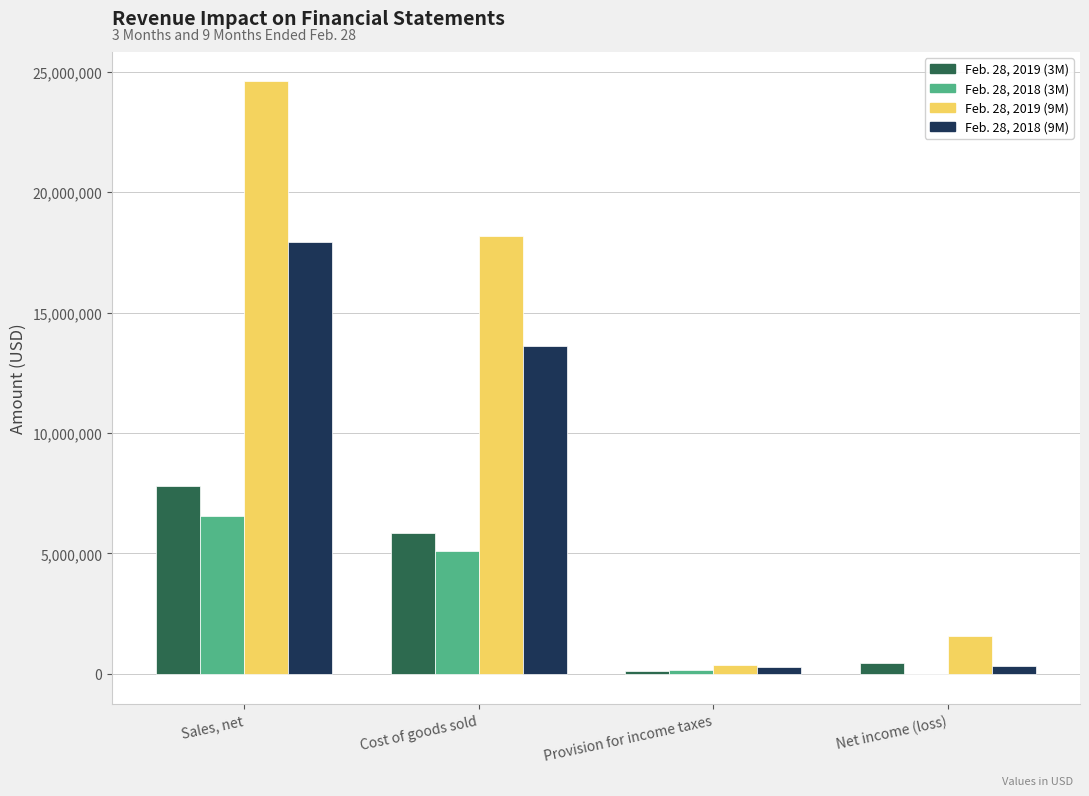

Where is Feb. 28, 2018 (9M) nearest to the value 9112076?

Cost of goods sold